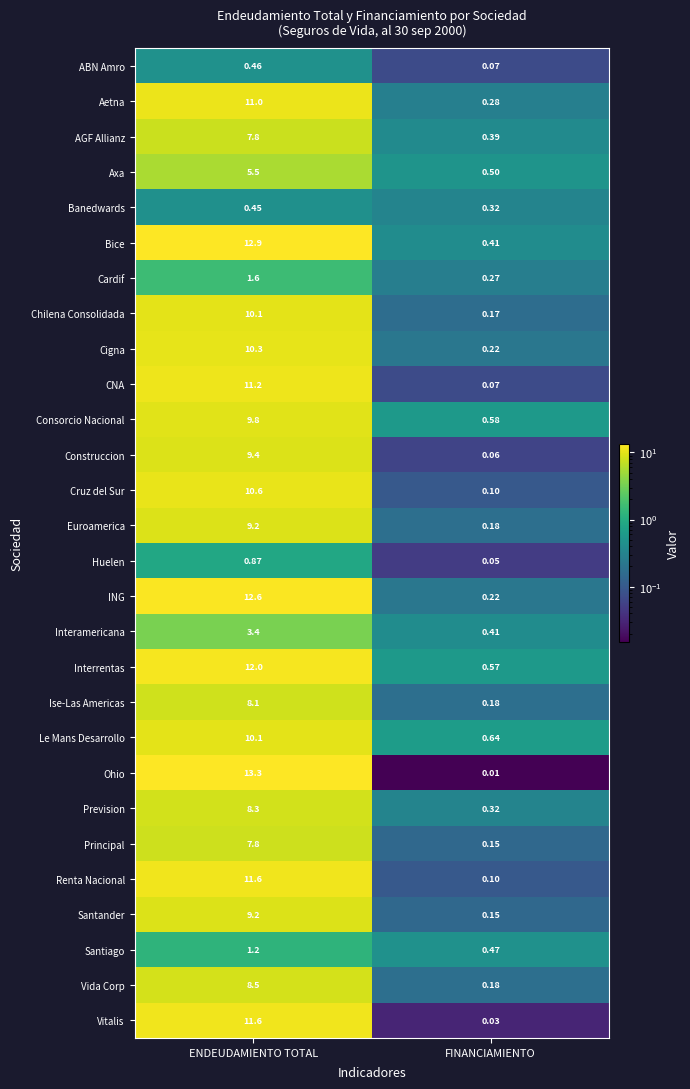

At which category does the chart reach its peak across all series?

ENDEUDAMIENTO TOTAL